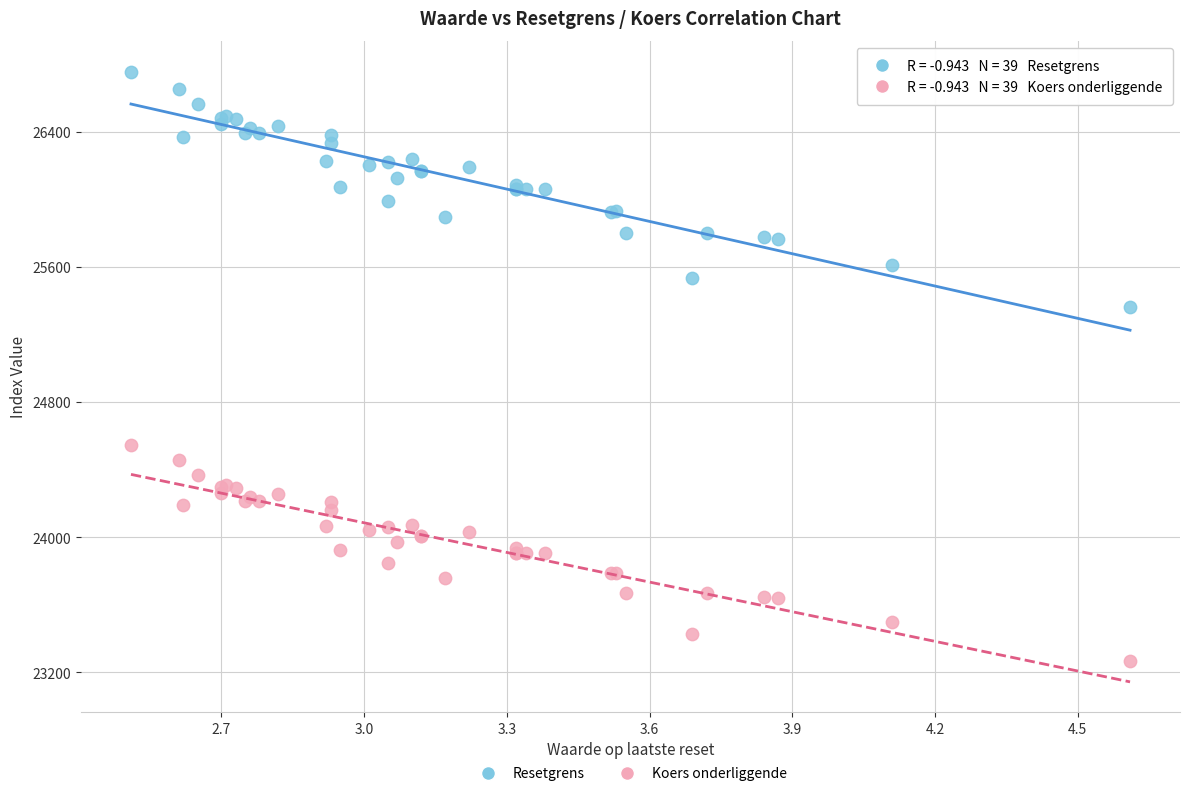

Which series has the largest Y range (max minus min)?

Resetgrens